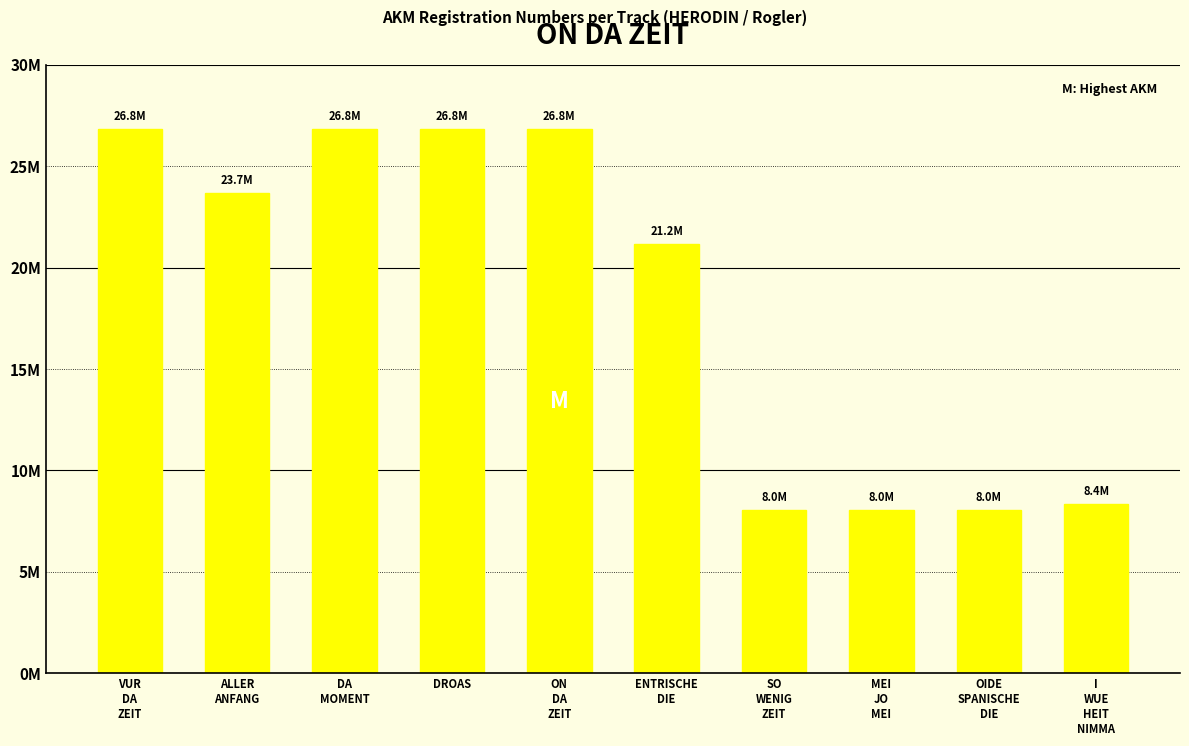

What is the label of the 7th bar from the right?

DROAS